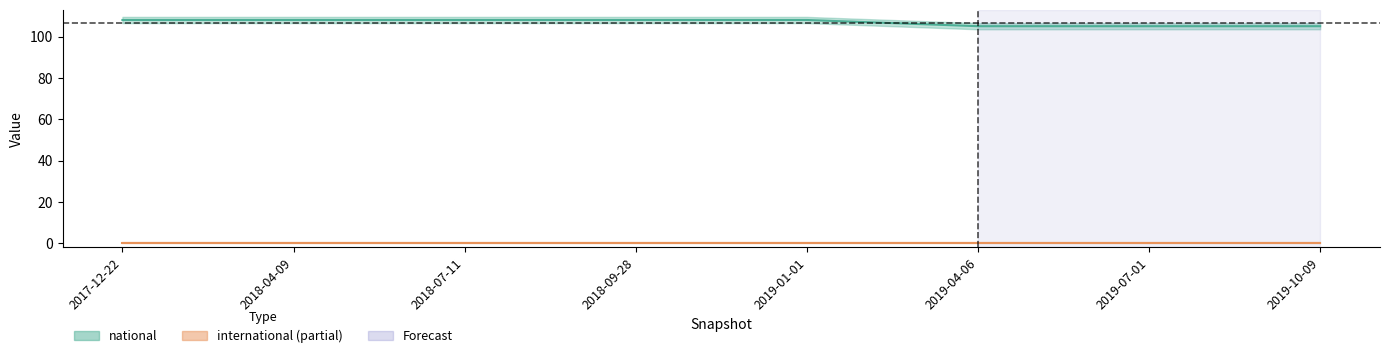

Reading right to left, extract all data points from this chart.

105	105	105	108	108	108	108	108